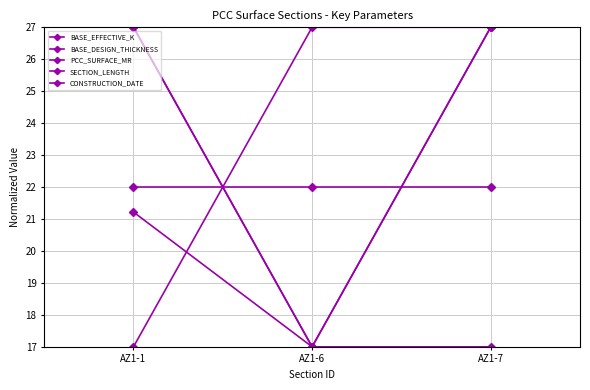

What is the average value of the PCC_SURFACE_MR series?

22.0